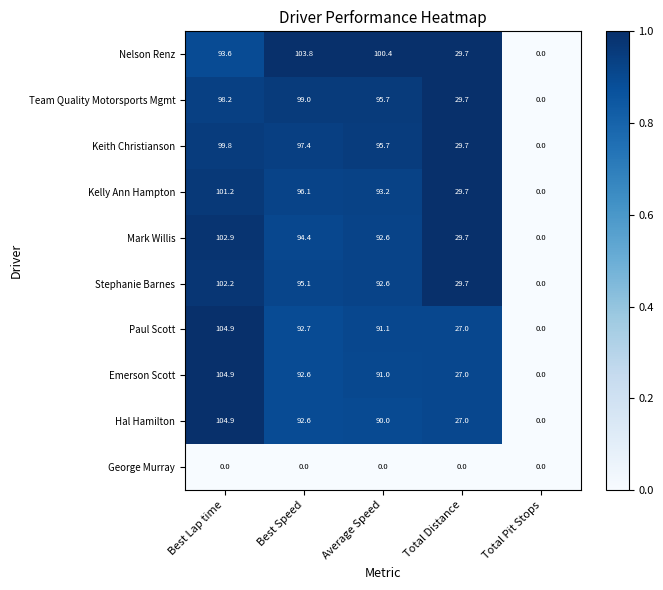

What is the difference between the highest and lowest values at Best Lap time?

104.9